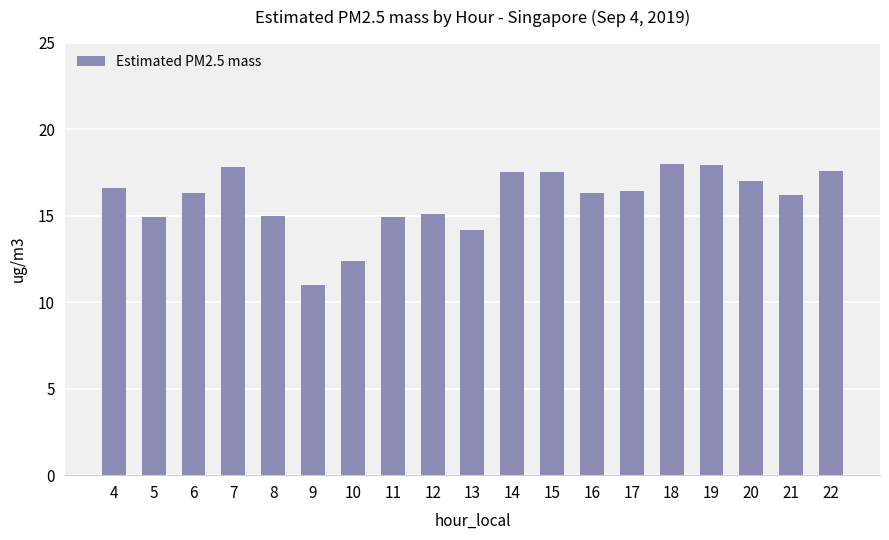

True or false: the data shows 21.9 at 11.

False